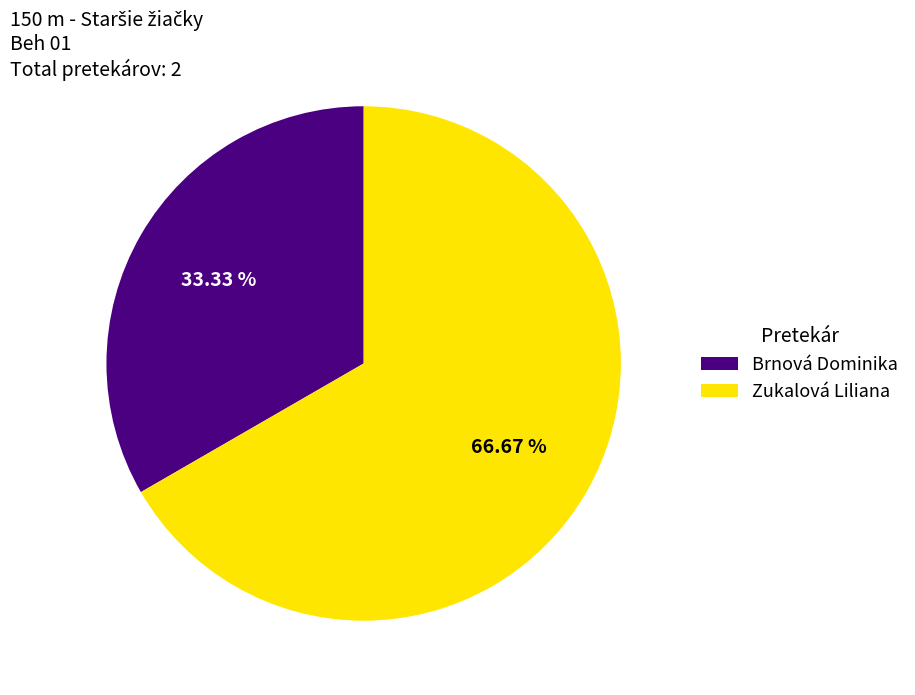

What percentage is the Brnová Dominika slice, to the nearest percent?

33%